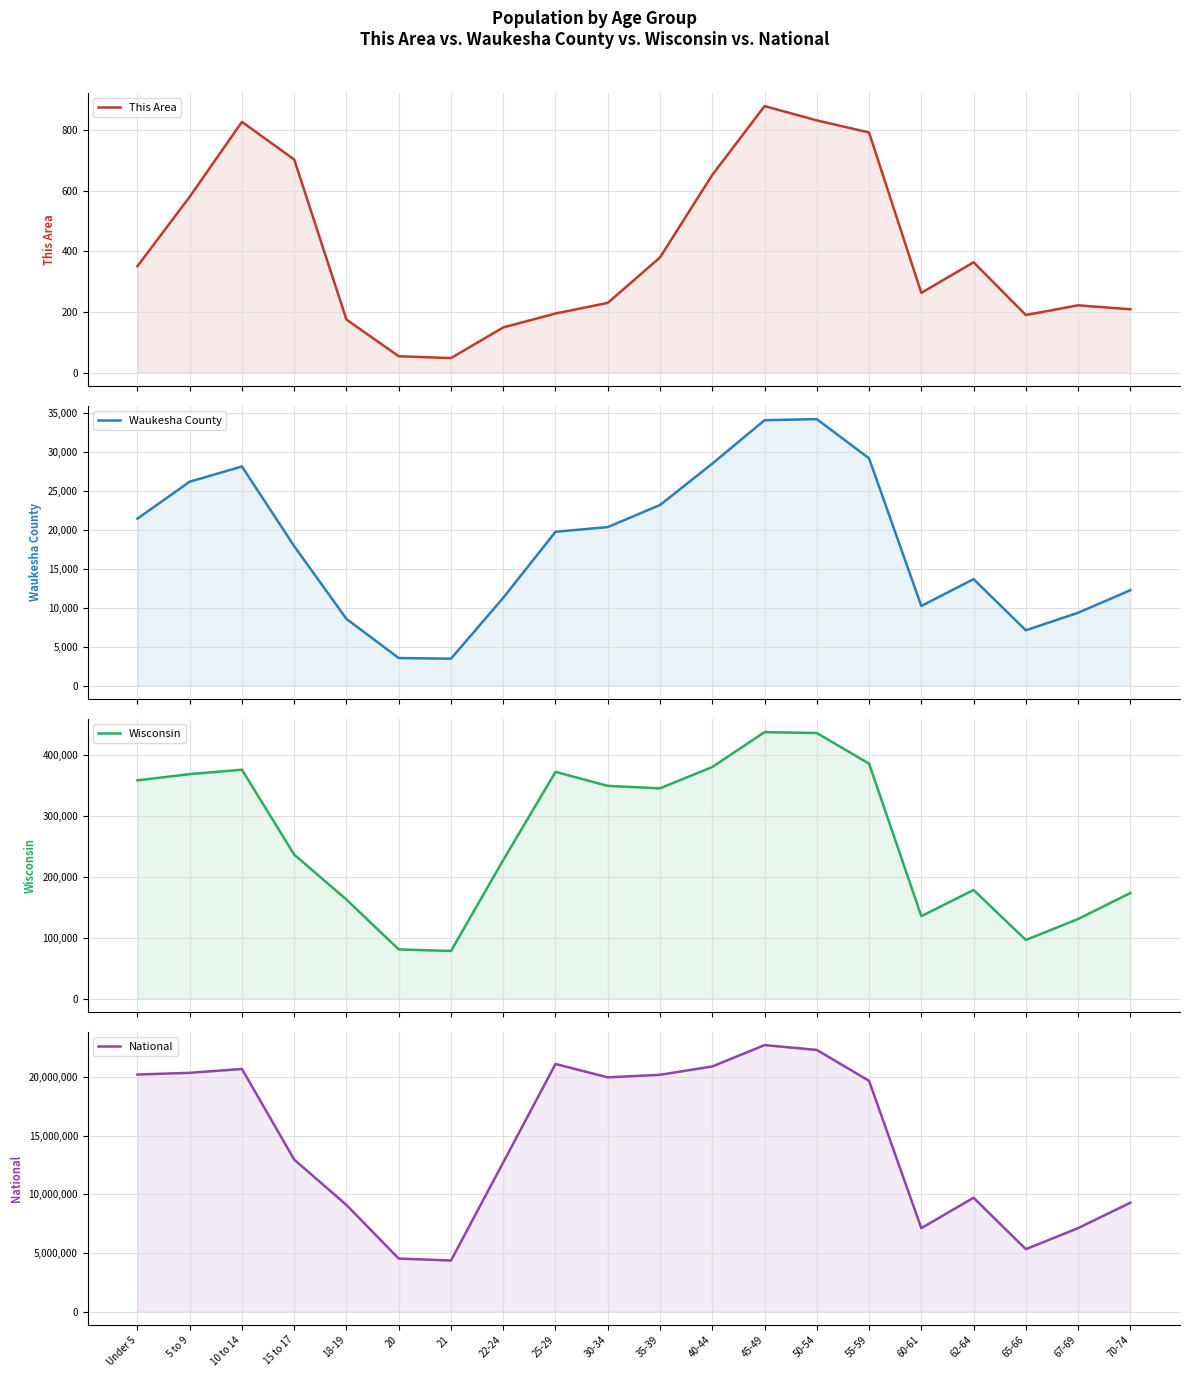

Reading left to right, transcribe all the data shown in this chart.

This Area: Under 5=351	5 to 9=580	10 to 14=827	15 to 17=703	18-19=175	20=54	21=48	22-24=149	25-29=195	30-34=230	35-39=380	40-44=652	45-49=879	50-54=832	55-59=792	60-61=263	62-64=364	65-66=190	67-69=222	70-74=209
Waukesha County: Under 5=21474	5 to 9=26223	10 to 14=28181	15 to 17=17932	18-19=8577	20=3546	21=3462	22-24=11296	25-29=19783	30-34=20389	35-39=23226	40-44=28545	45-49=34134	50-54=34270	55-59=29229	60-61=10242	62-64=13694	65-66=7114	67-69=9371	70-74=12269
Wisconsin: Under 5=358443	5 to 9=368617	10 to 14=375927	15 to 17=236505	18-19=162704	20=80763	21=78216	22-24=227573	25-29=372347	30-34=349347	35-39=345328	40-44=380338	45-49=437627	50-54=436126	55-59=385986	60-61=135437	62-64=178388	65-66=96316	67-69=130713	70-74=173467
National: Under 5=20201362	5 to 9=20348657	10 to 14=20677194	15 to 17=12954254	18-19=9086089	20=4519129	21=4354294	22-24=12712576	25-29=21101849	30-34=19962099	35-39=20179642	40-44=20890964	45-49=22708591	50-54=22298125	55-59=19664805	60-61=7113727	62-64=9704197	65-66=5319902	67-69=7115361	70-74=9278166